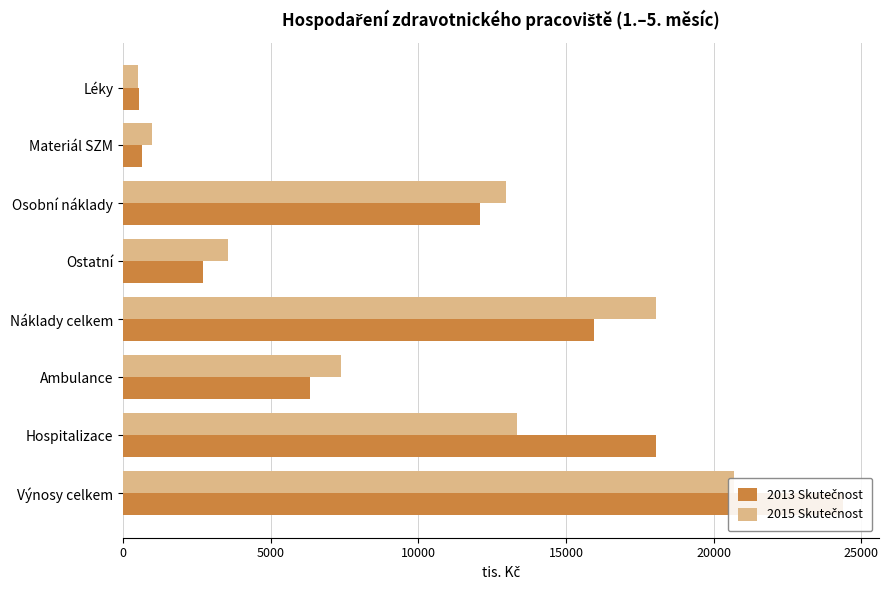

The 2015 Skutečnost series shows 279.6 at Léky. True or false?

False